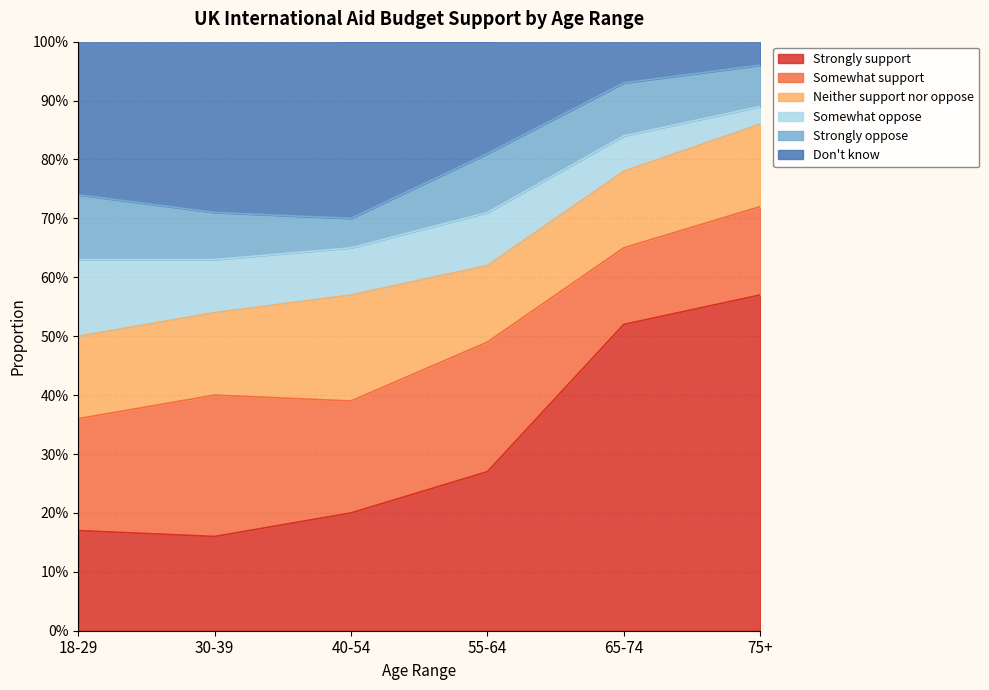

At which label is Neither support nor oppose closest to 0?

55-64